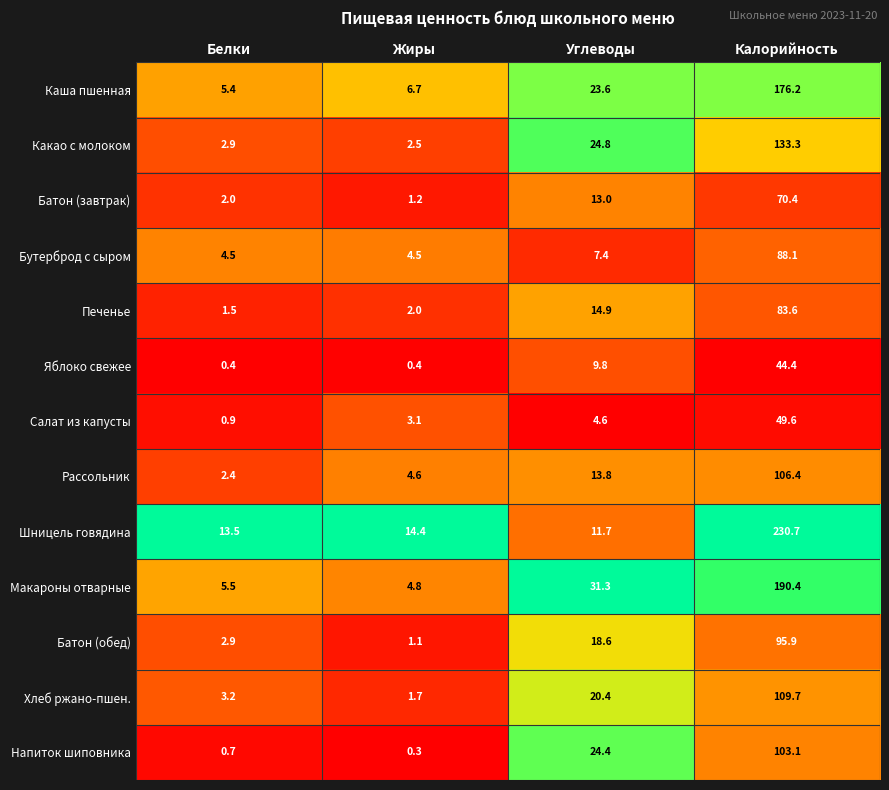

The Печенье series shows 0.4 at Белки. True or false?

False